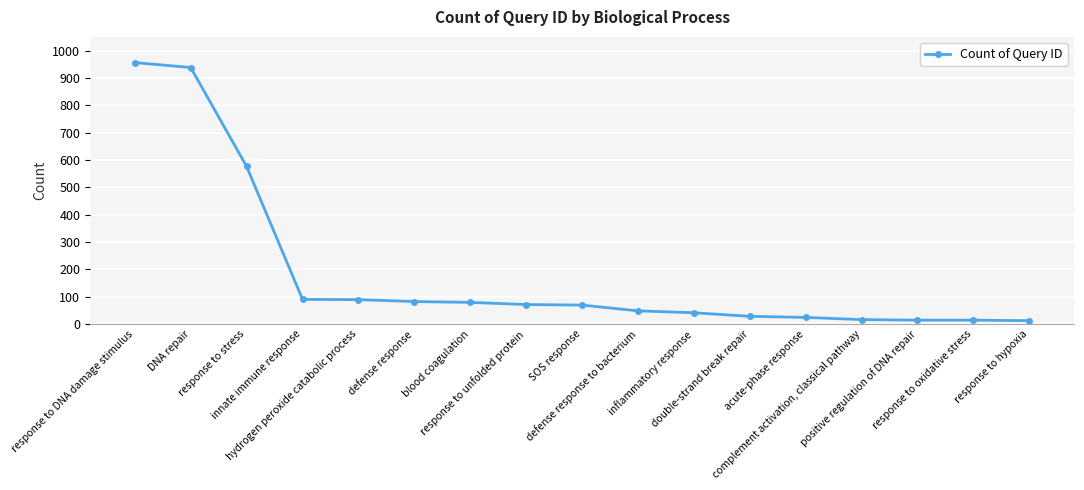

How many distinct data groups are displayed?

1